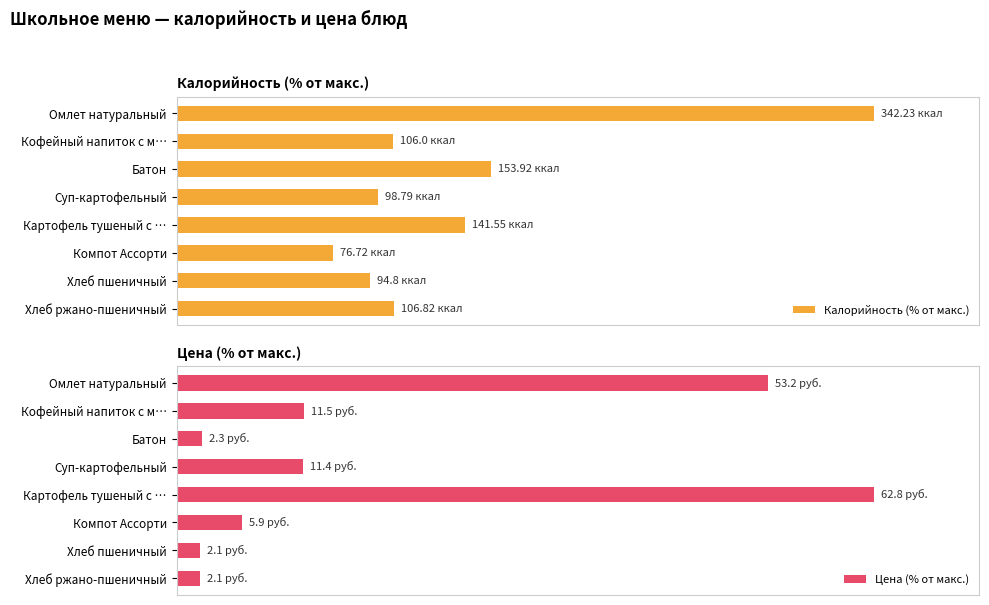

What is the value of the Цена (% от макс.) bar at the 5th from the left?

100.0